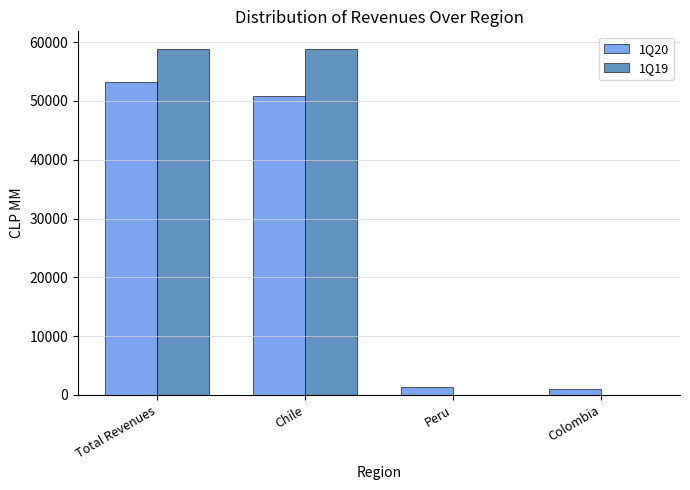

The 1Q20 series shows 1335.4 at Peru. True or false?

True